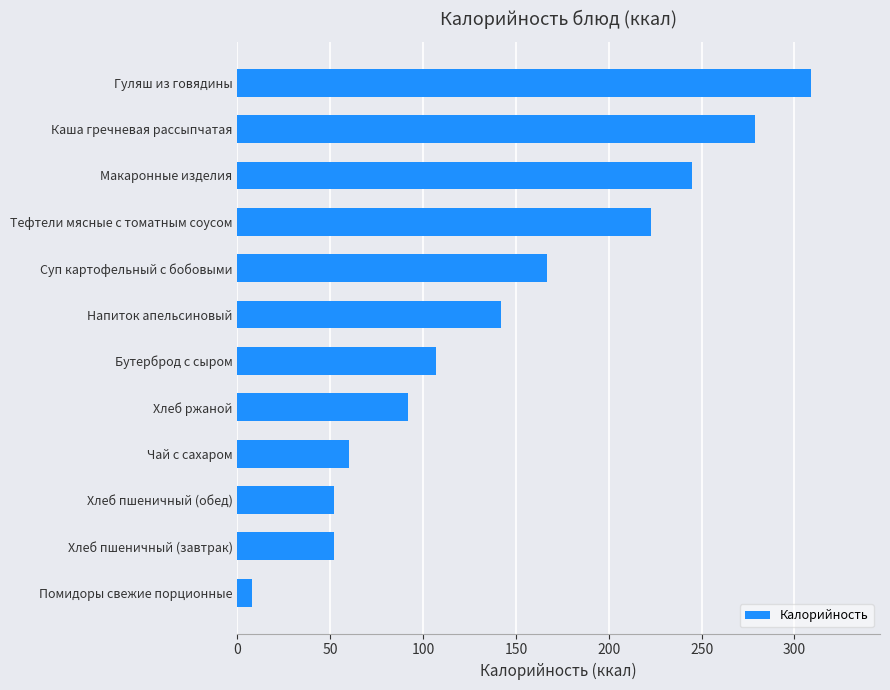

Where is the data nearest to the value 158?

Суп картофельный с бобовыми